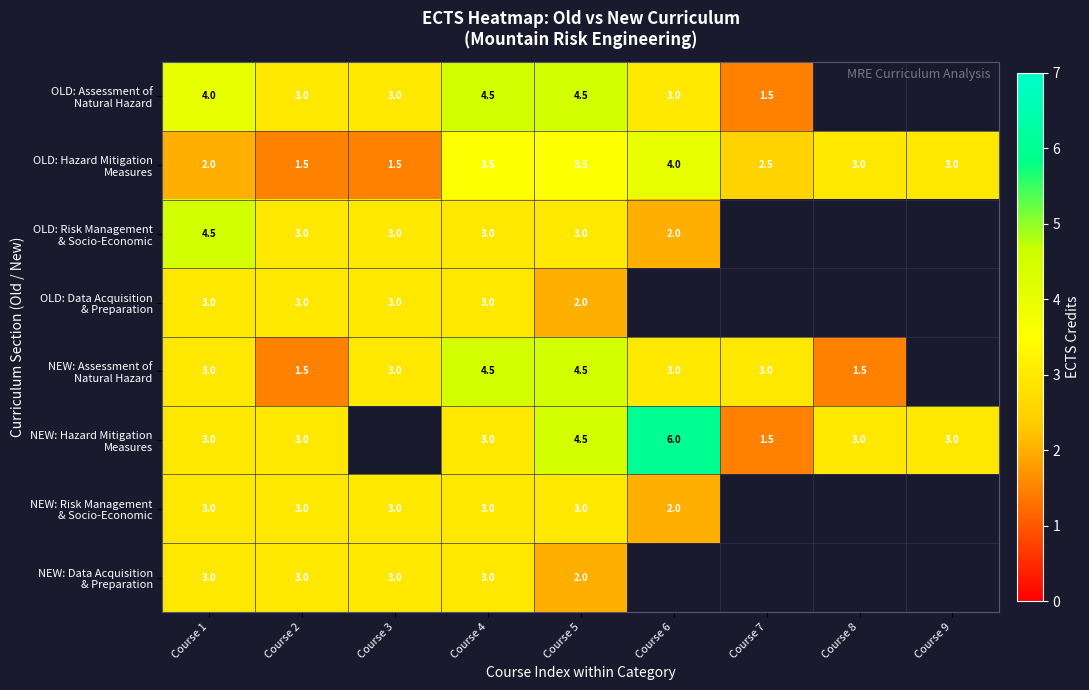

What is the spread (max minus min) of values at Course 4?

1.5